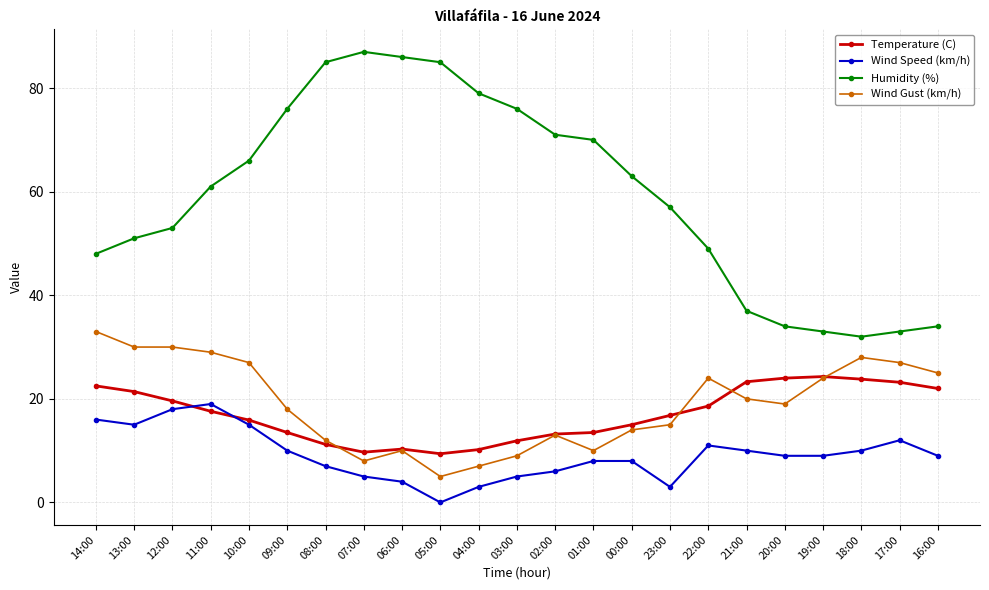

What is the label of the 18th point from the left?

21:00